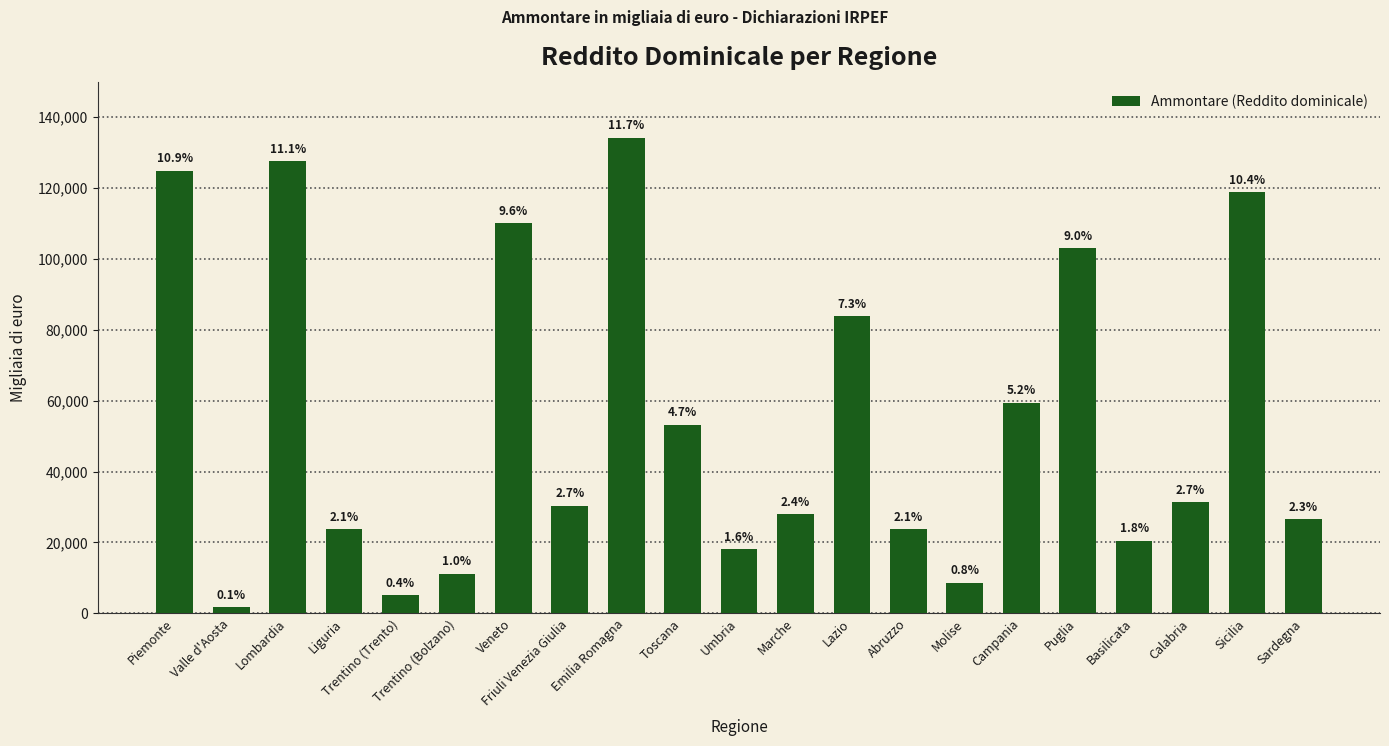

Reading right to left, transcribe all the data shown in this chart.

Sardegna=26661	Sicilia=118789	Calabria=31365	Basilicata=20534	Puglia=102954	Campania=59432	Molise=8639	Abruzzo=23838	Lazio=83817	Marche=27935	Umbria=18193	Toscana=53233	Emilia Romagna=134194	Friuli Venezia Giulia=30339	Veneto=110157	Trentino (Bolzano)=11176	Trentino (Trento)=5139	Liguria=23774	Lombardia=127498	Valle d'Aosta=1667	Piemonte=124898